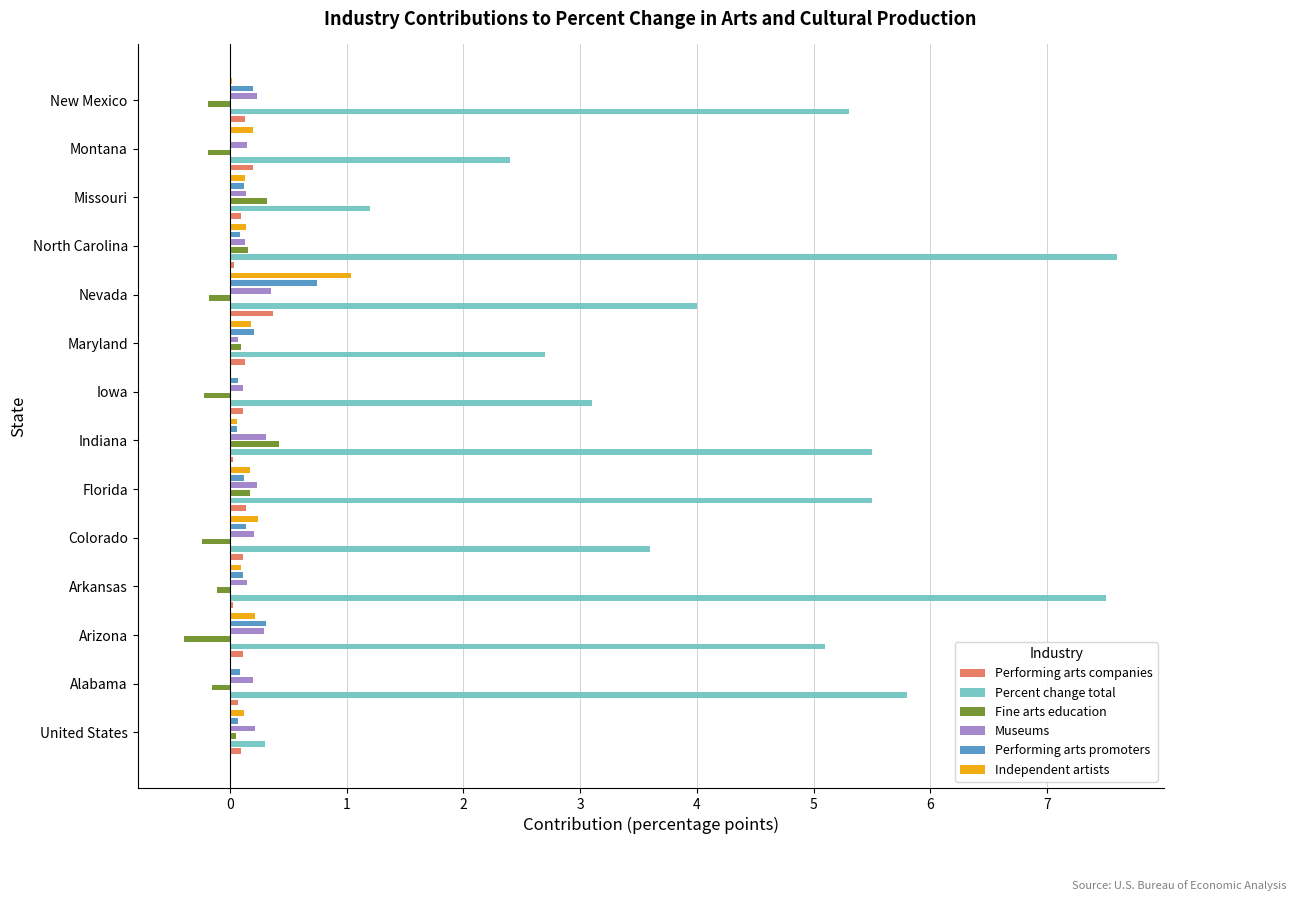

What are all the series names shown in the legend?

Performing arts companies, Percent change total, Fine arts education, Museums, Performing arts promoters, Independent artists